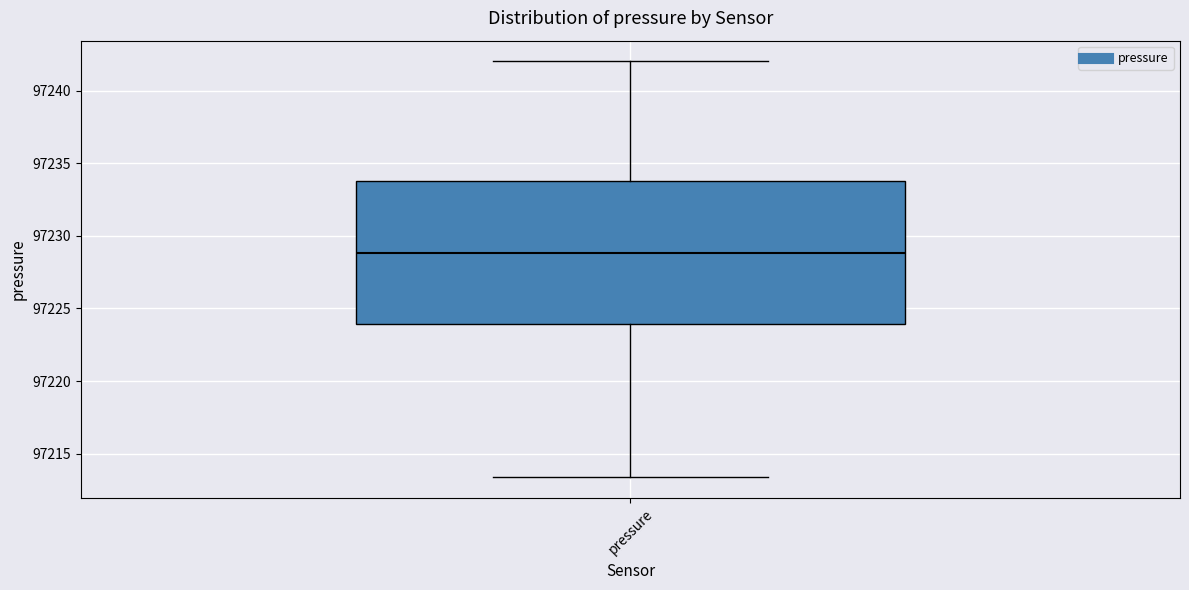

Transcribe this box plot: give where the median line is, the range the box spans, and where the two whiskers end, as read against the y-axis. The values are not printed on the chart, so give them approximately, as read against the axis.

median 97229.0, box 97224.0 to 97233.5, whiskers 97213.5 to 97242.0